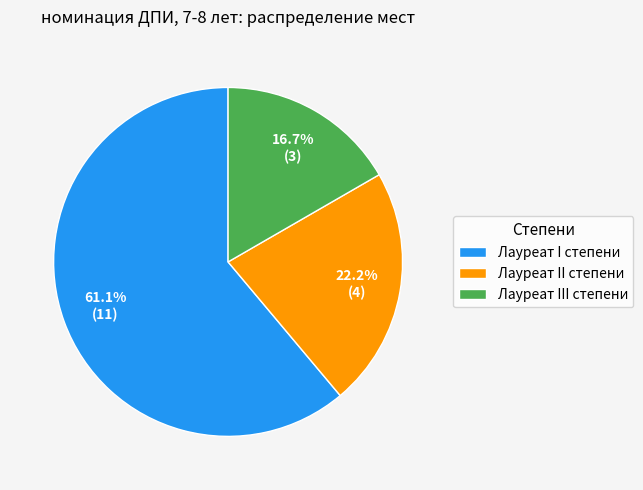

How many segments does this pie chart have?

3